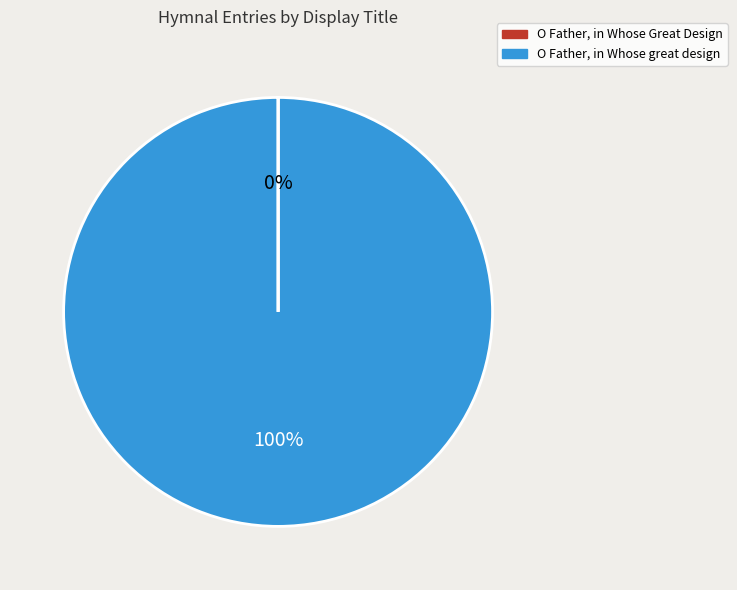

The O Father, in Whose great design slice represents 90% of the pie. True or false?

False